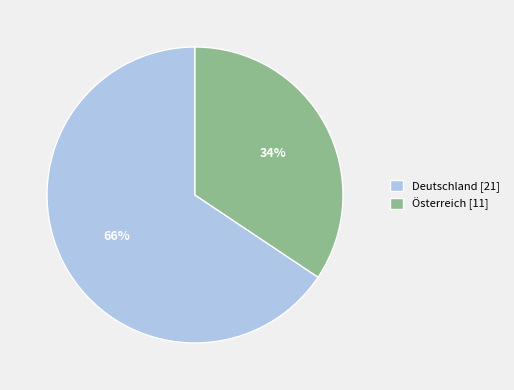

Rank the categories by value from lowest to highest.

Österreich, Deutschland